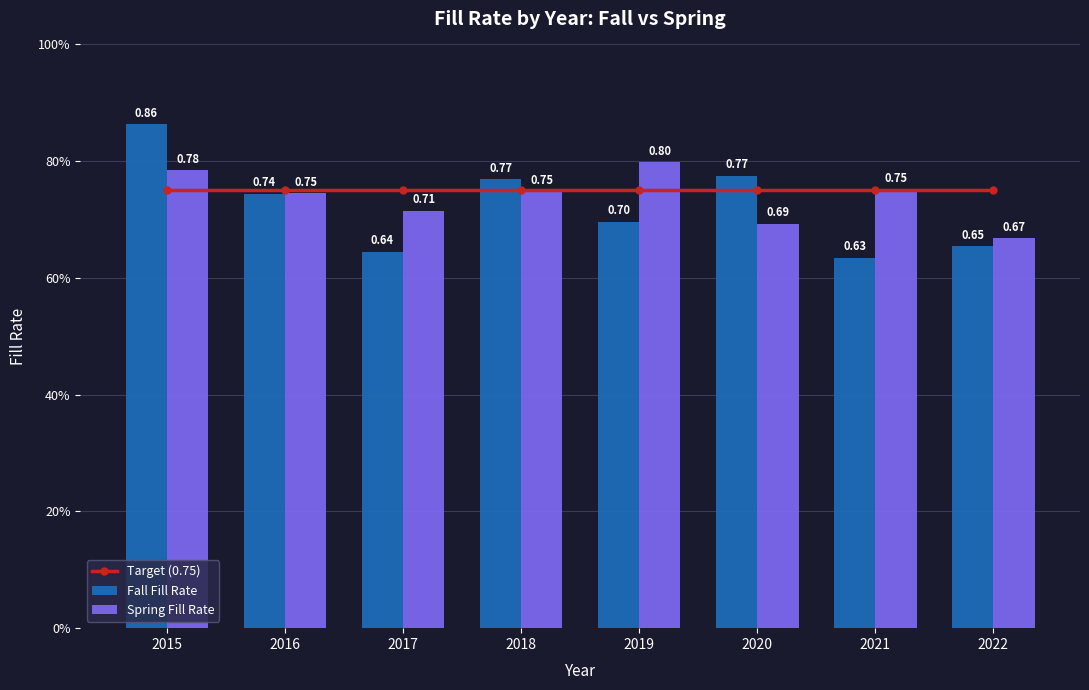

Reading right to left, list all the values displayed in this chart.

Target (0.75): 0.8	0.8	0.8	0.8	0.8	0.8	0.8	0.8
Fall Fill Rate: 0.7	0.6	0.8	0.7	0.8	0.6	0.7	0.9
Spring Fill Rate: 0.7	0.8	0.7	0.8	0.7	0.7	0.7	0.8